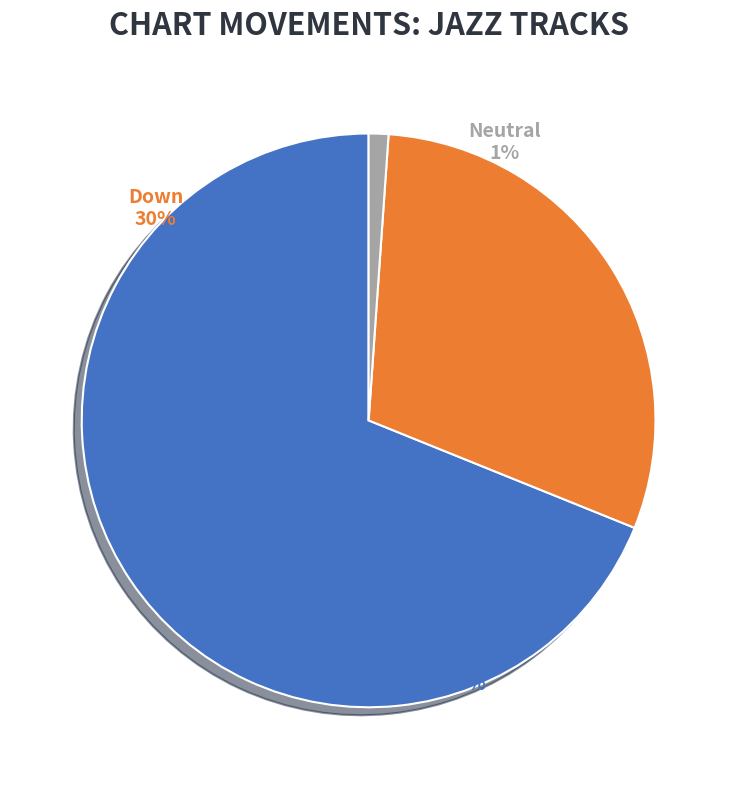

How many segments does this pie chart have?

3